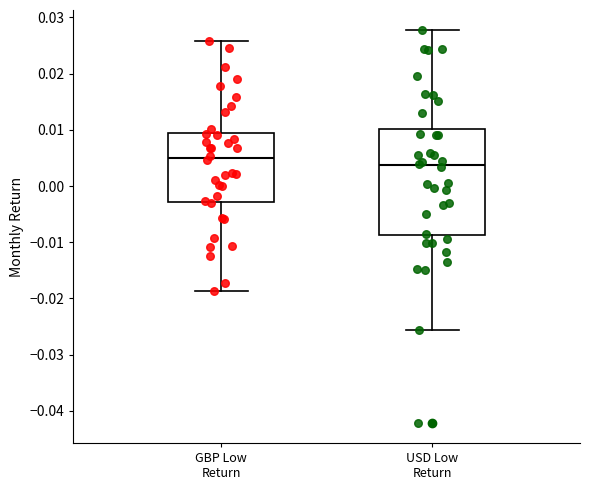

Reading left to right, transcribe this box plot: for each box, give where its median line is, the range the box spans, and where its two whiskers end, as read against the y-axis. The values are not printed on the chart, so give them approximately, as read against the axis.

GBP Low Return: median 0.005, box -0.003 to 0.009, whiskers -0.019 to 0.026
USD Low Return: median 0.004, box -0.009 to 0.010, whiskers -0.026 to 0.028